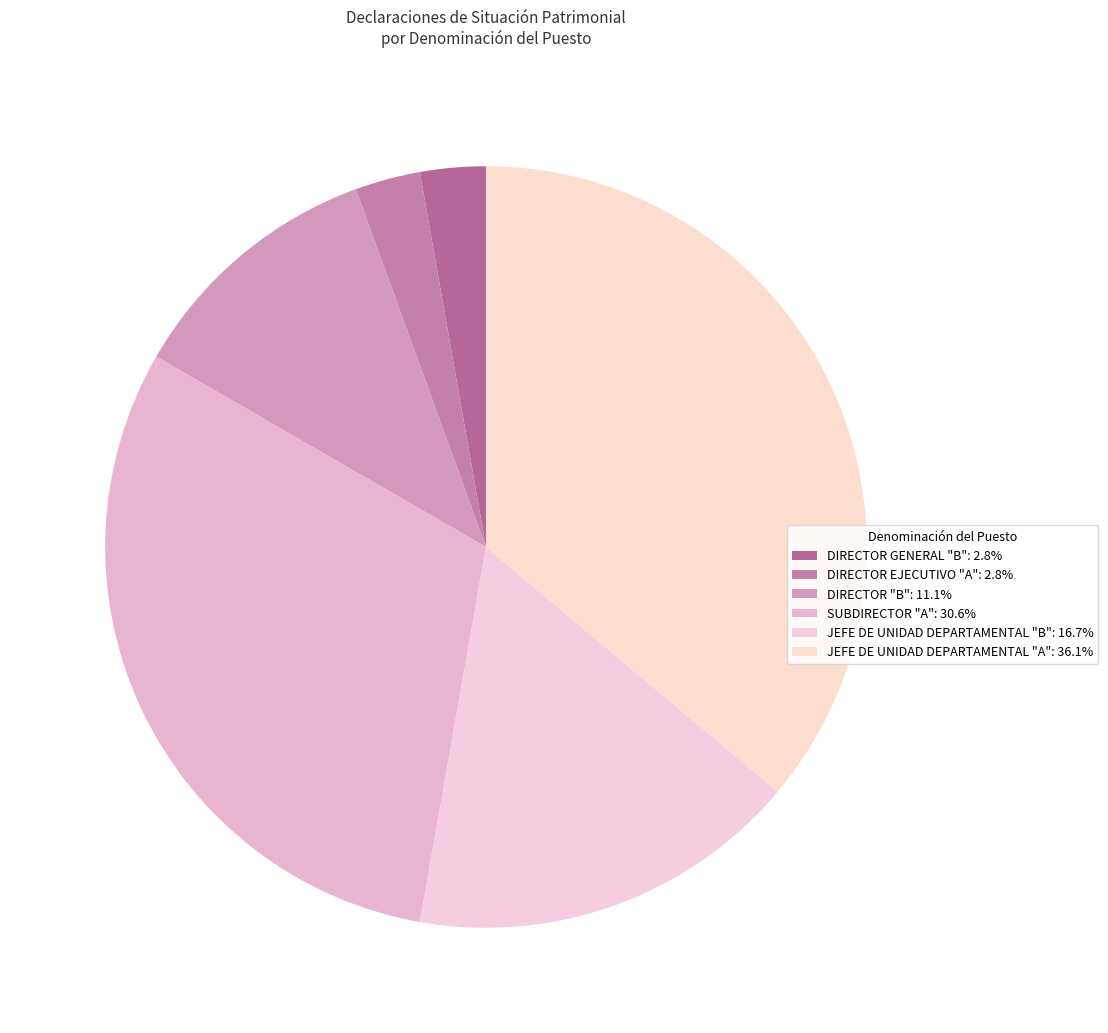

To the nearest percent, what is the average slice percentage?

17%